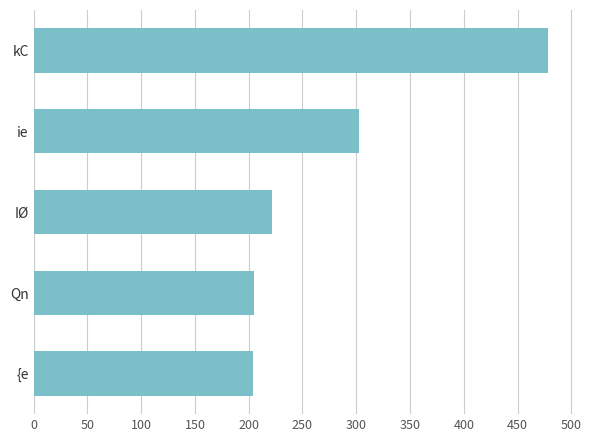

What is the average value?

282.4